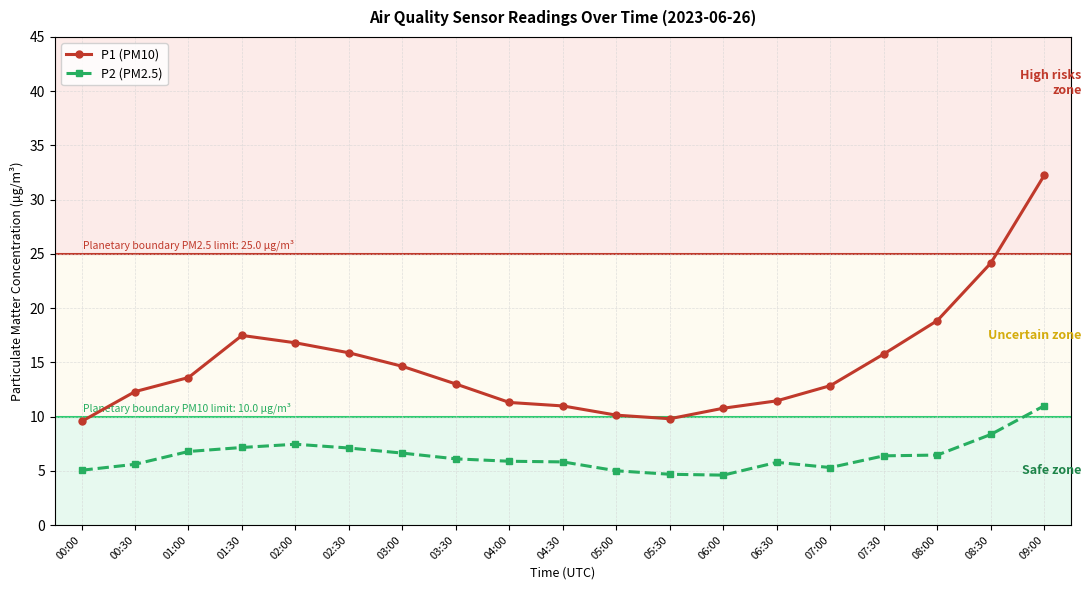

What is the sum of all P2 (PM2.5) values?

121.1